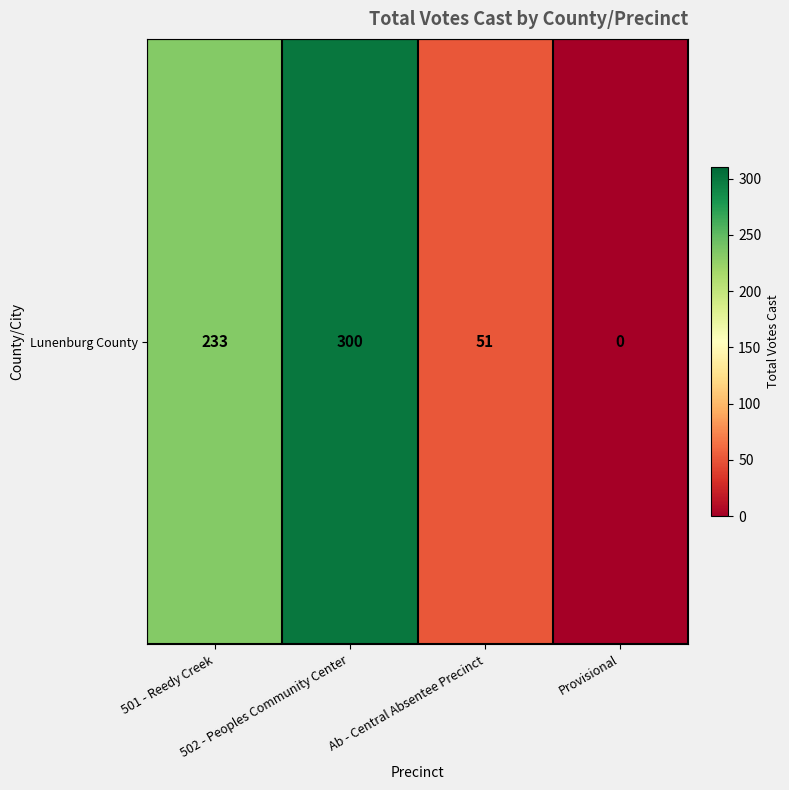

How many values are below 233?

2